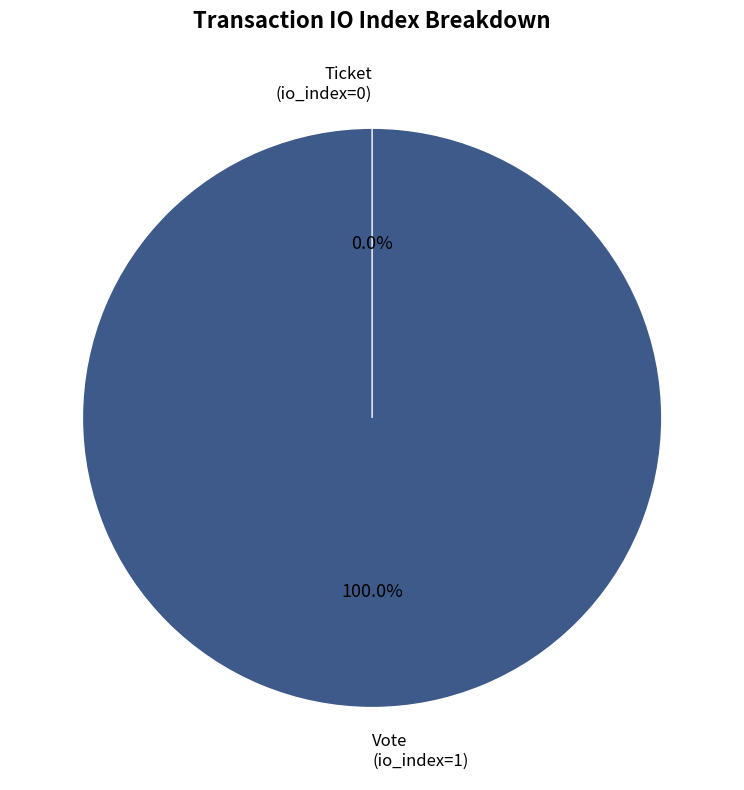

To the nearest percent, what percentage of the pie is Vote?

100%